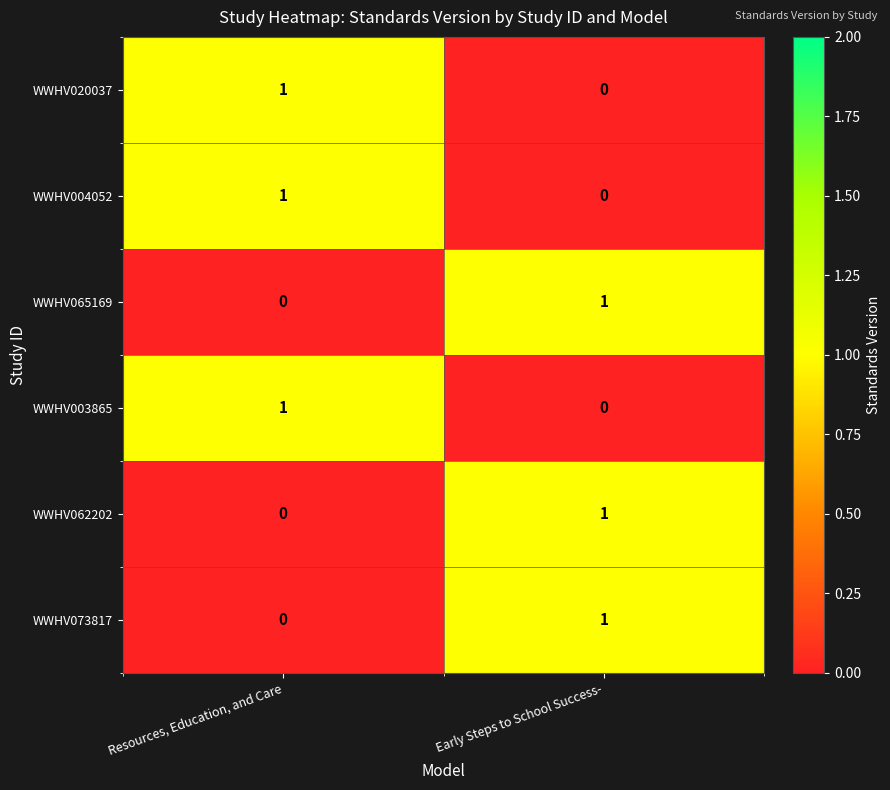

What is the total value across all series at Early Steps to School Success-?

3